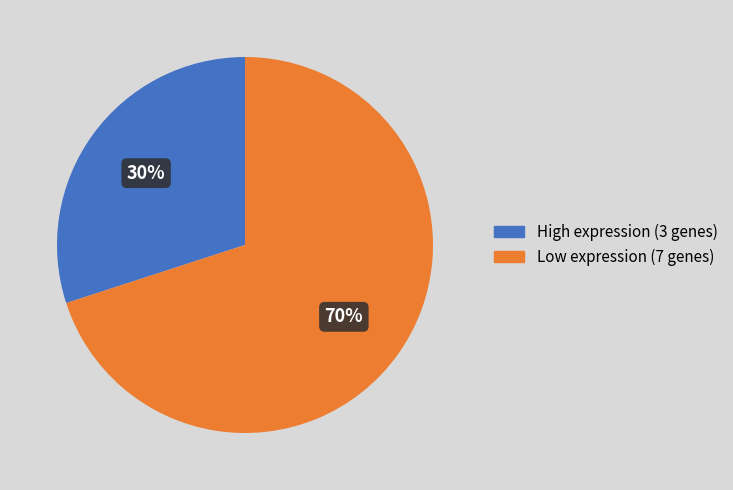

Rank the categories by value from lowest to highest.

High expression (3 genes), Low expression (7 genes)